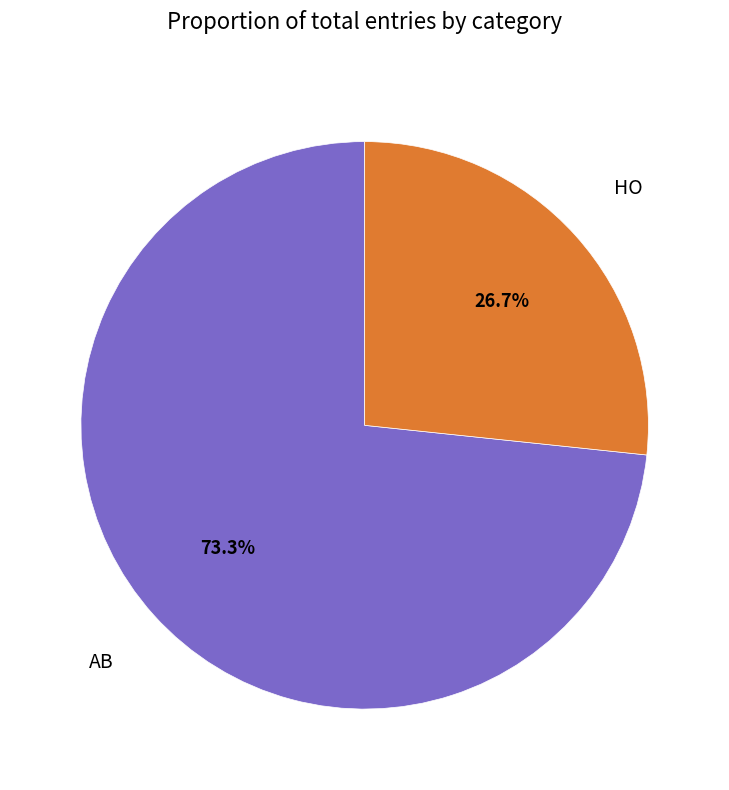

How many slices are in this pie chart?

2